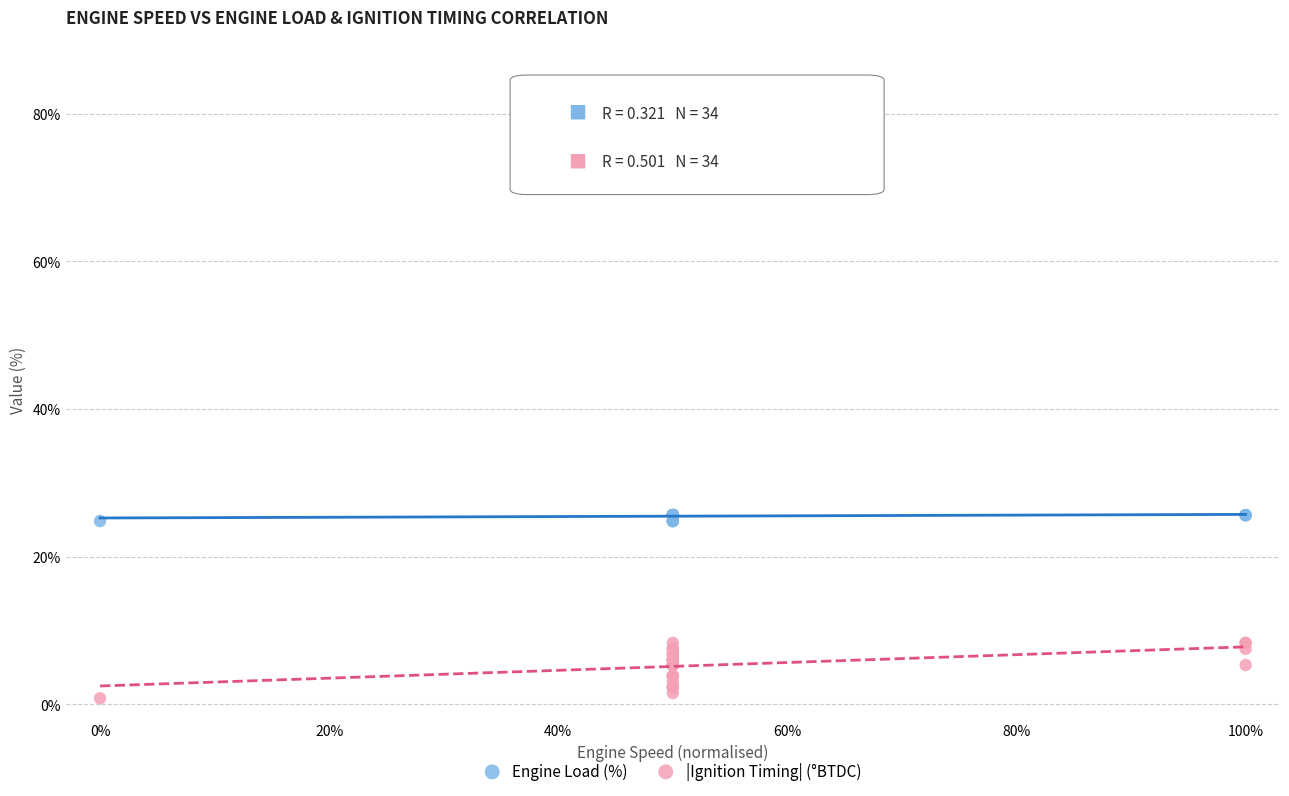

Which series has the widest spread of Y values?

|Ignition Timing| (°BTDC)